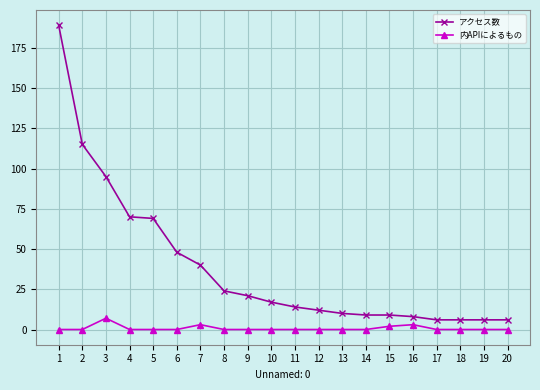

At 8, list the series in order from smallest to largest.

内APIによるもの, アクセス数